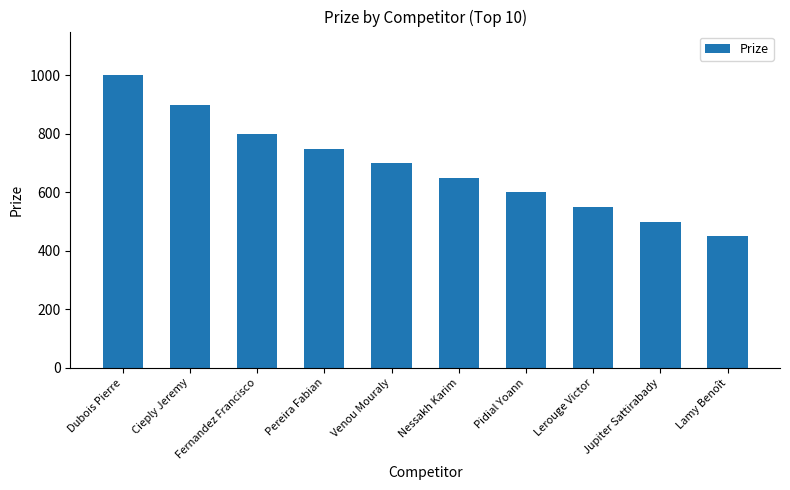

List the labels in order of value, smallest first.

Lamy Benoît, Jupiter Sattirabady, Lerouge Victor, Pidial Yoann, Nessakh Karim, Venou Mouraly, Pereira Fabian, Fernandez Francisco, Cieply Jeremy, Dubois Pierre